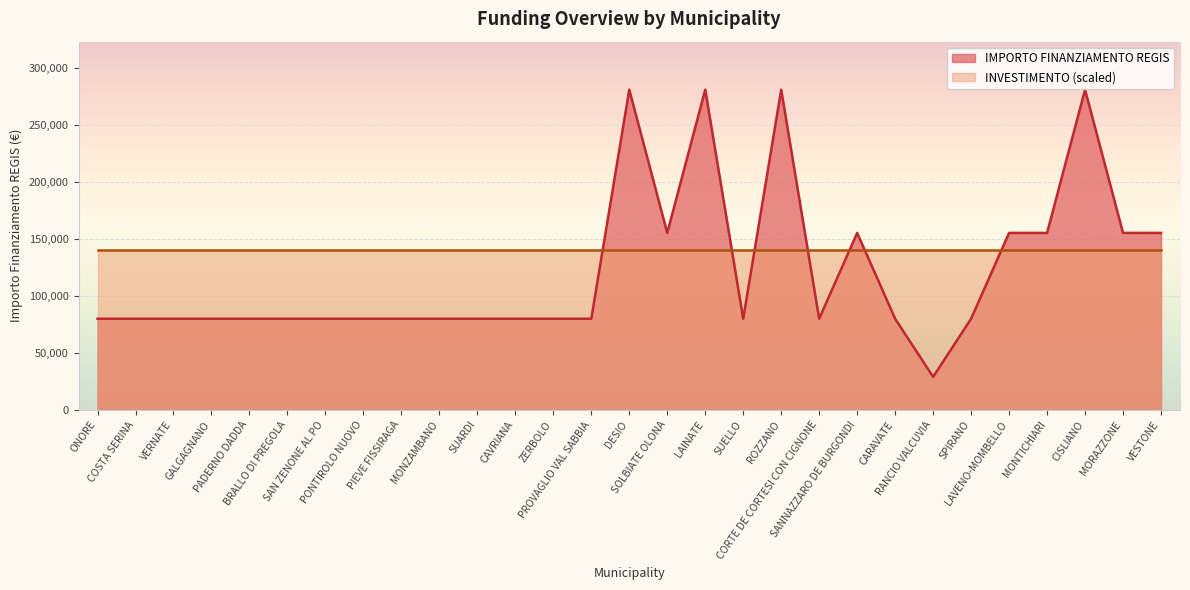

Reading left to right, list all the values displayed in this chart.

ONORE=79922	COSTA SERINA=79922	VERNATE=79922	GALGAGNANO=79922	PADERNO DADDA=79922	BRALLO DI PREGOLA=79922	SAN ZENONE AL PO=79922	PONTIROLO NUOVO=79922	PIEVE FISSIRAGA=79922	MONZAMBANO=79922	SUARDI=79922	CAVRIANA=79922	ZERBOLO=79922	PROVAGLIO VAL SABBIA=79922	DESIO=280932	SOLBIATE OLONA=155234	LAINATE=280932	SUELLO=79922	ROZZANO=280932	CORTE DE CORTESI CON CIGNONE=79922	SANNAZZARO DE BURGONDI=155234	CARAVATE=79922	RANCIO VALCUVIA=28902	SPIRANO=79922	LAVENO-MOMBELLO=155234	MONTICHIARI=155234	CISLIANO=280932	MORAZZONE=155234	VESTONE=155234